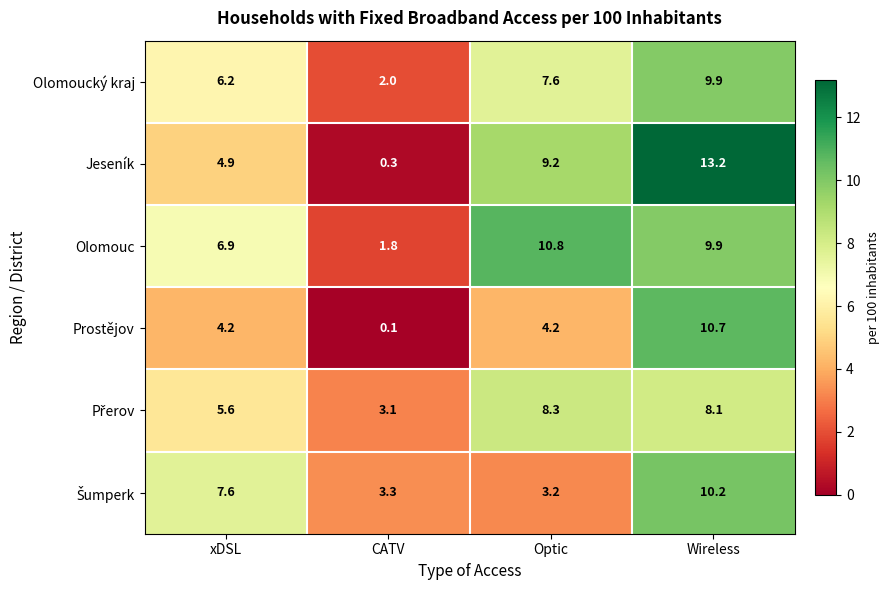

Where does the Jeseník series first go above 9?

Optic